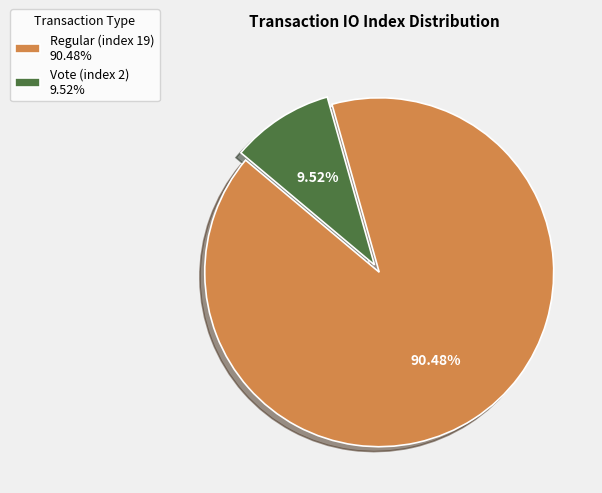

Is it true that Regular (index 19) is 90% of the pie?

True